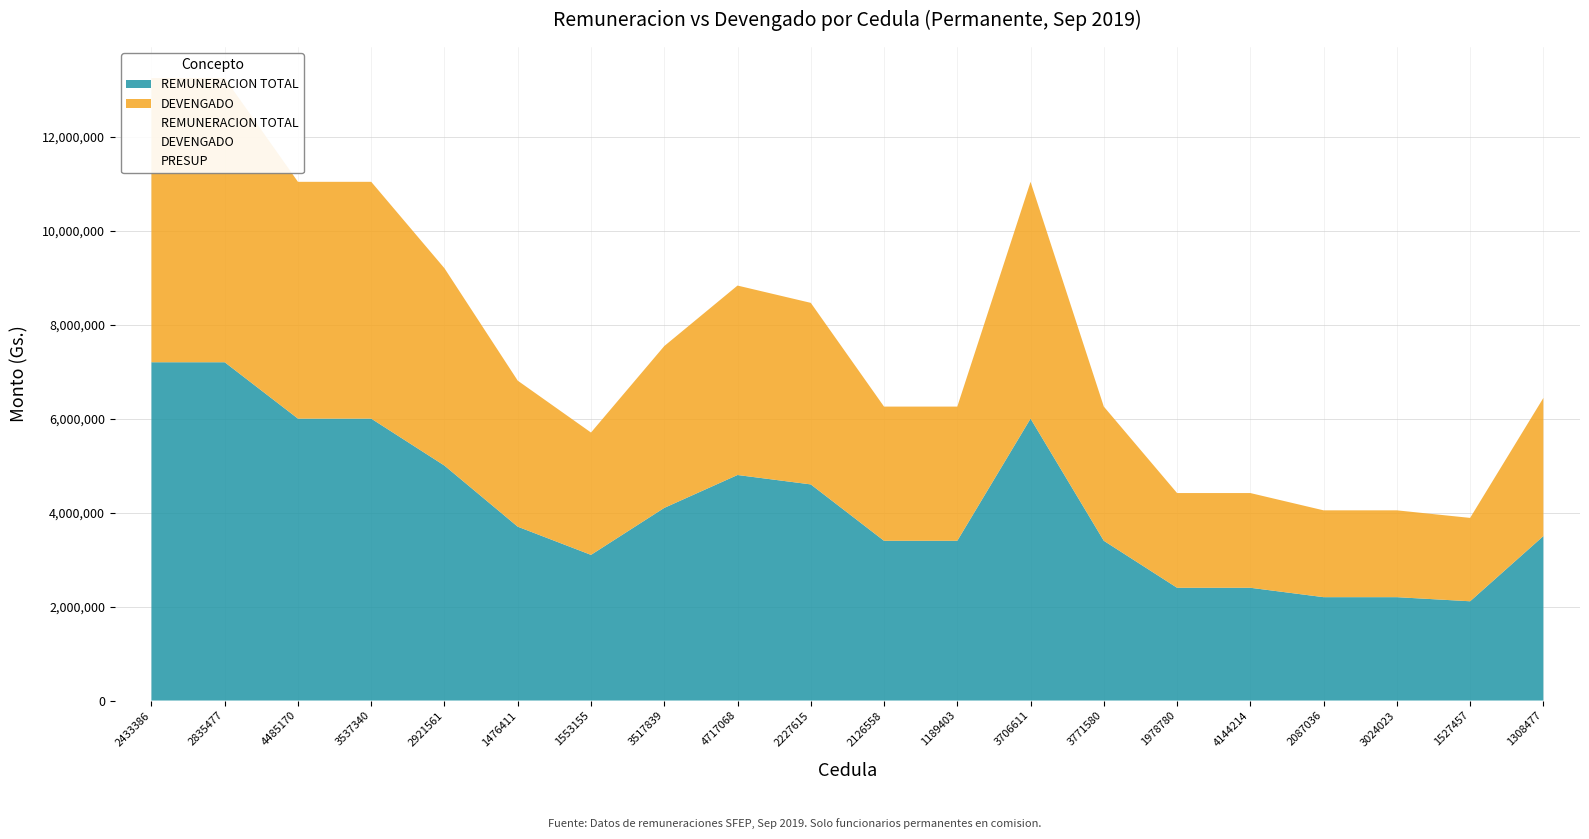

True or false: REMUNERACION and PERMANENTE intersect in this chart.

False